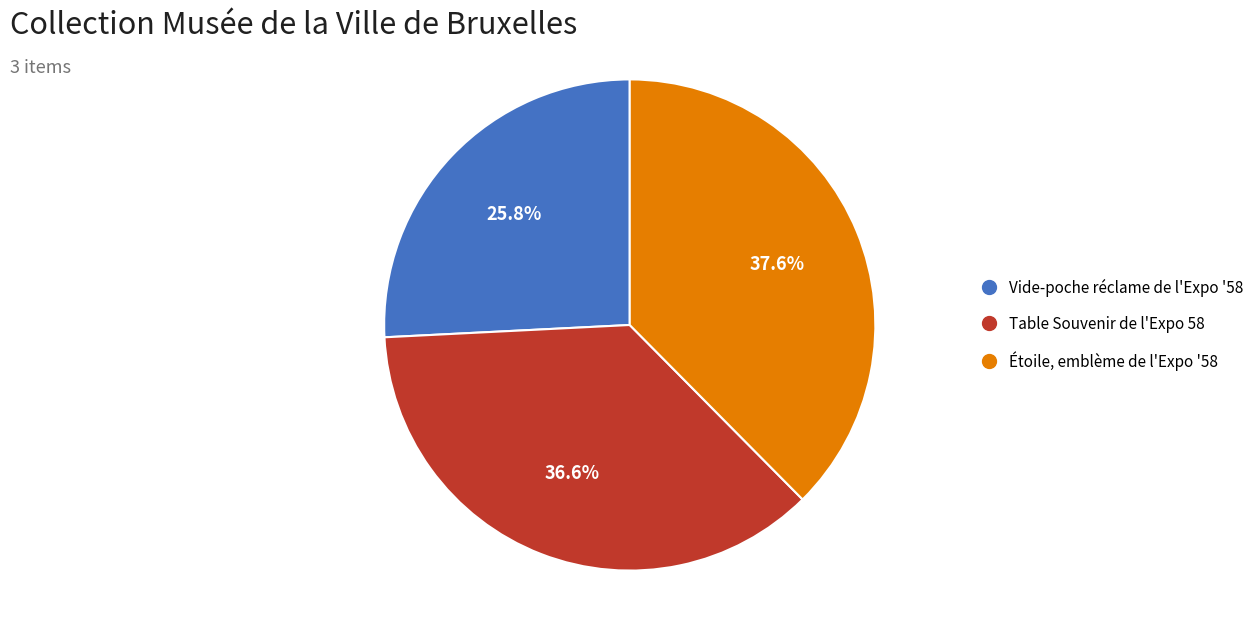

What percentage is NOT represented by Étoile, emblème de l'Expo '58?

62.4%